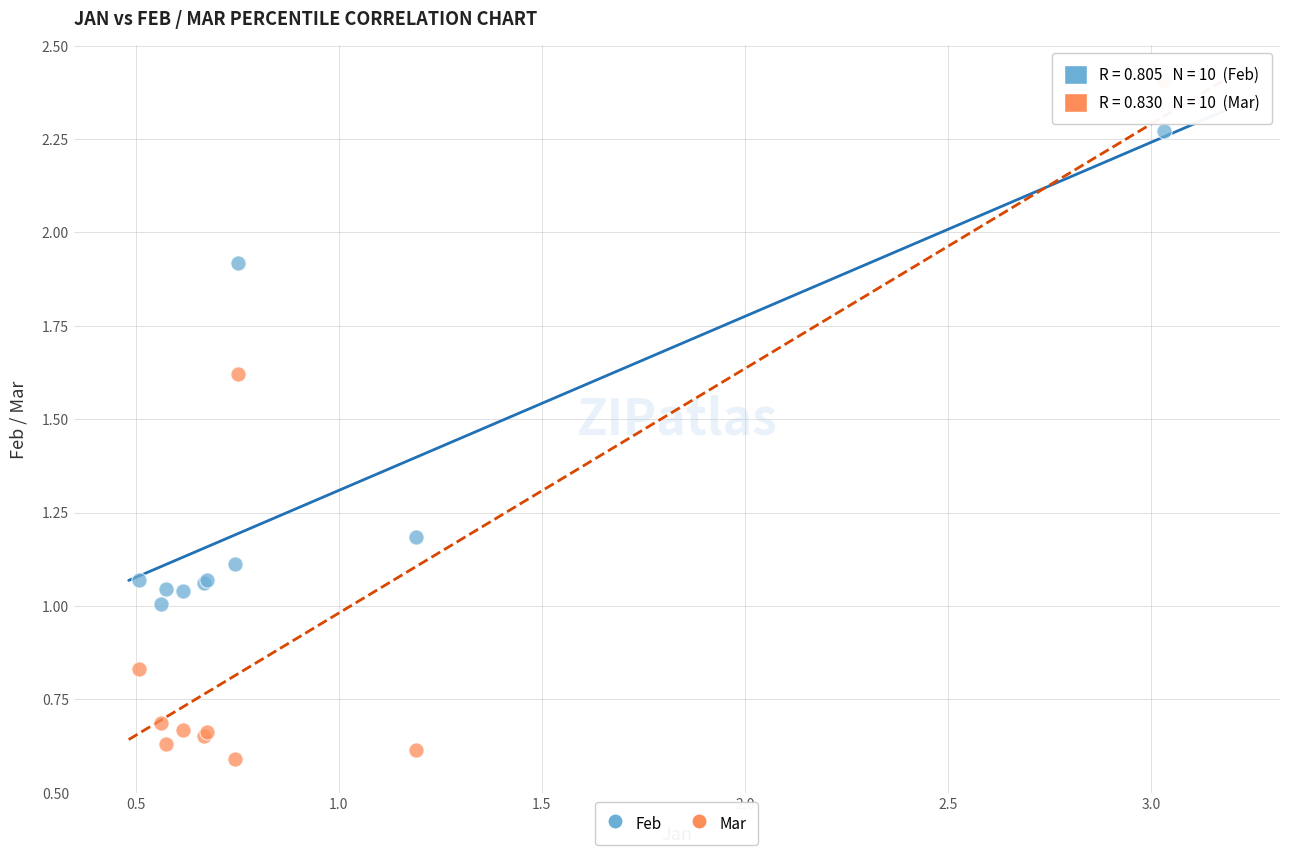

Which series contains the lowest Y value?

Mar